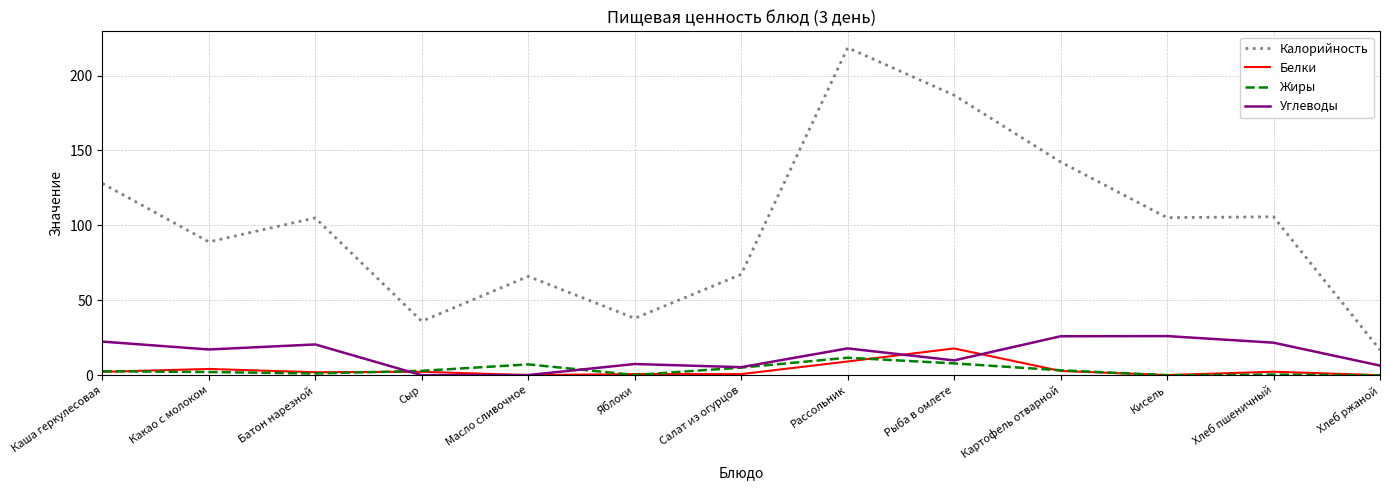

At which category does Углеводы reach its first local valley?

Какао с молоком